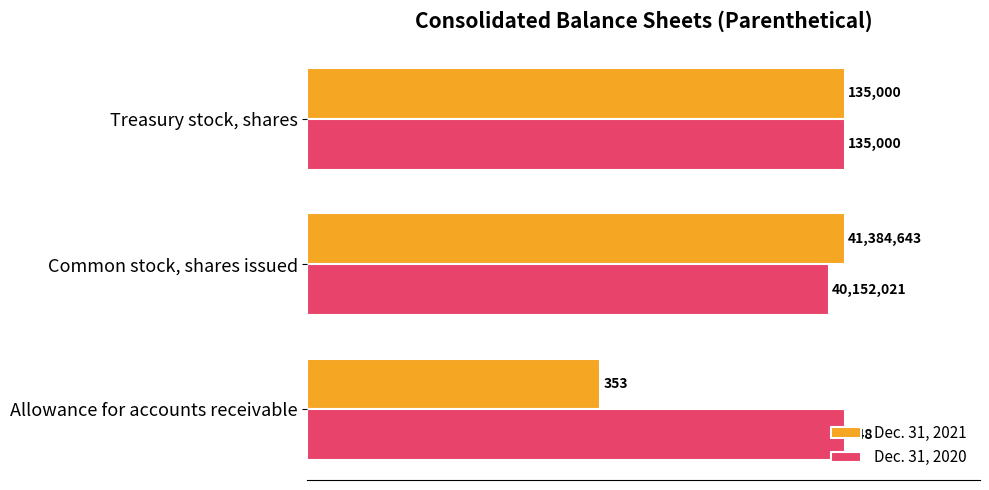

At how many categories does at least one series exceed 77?

3